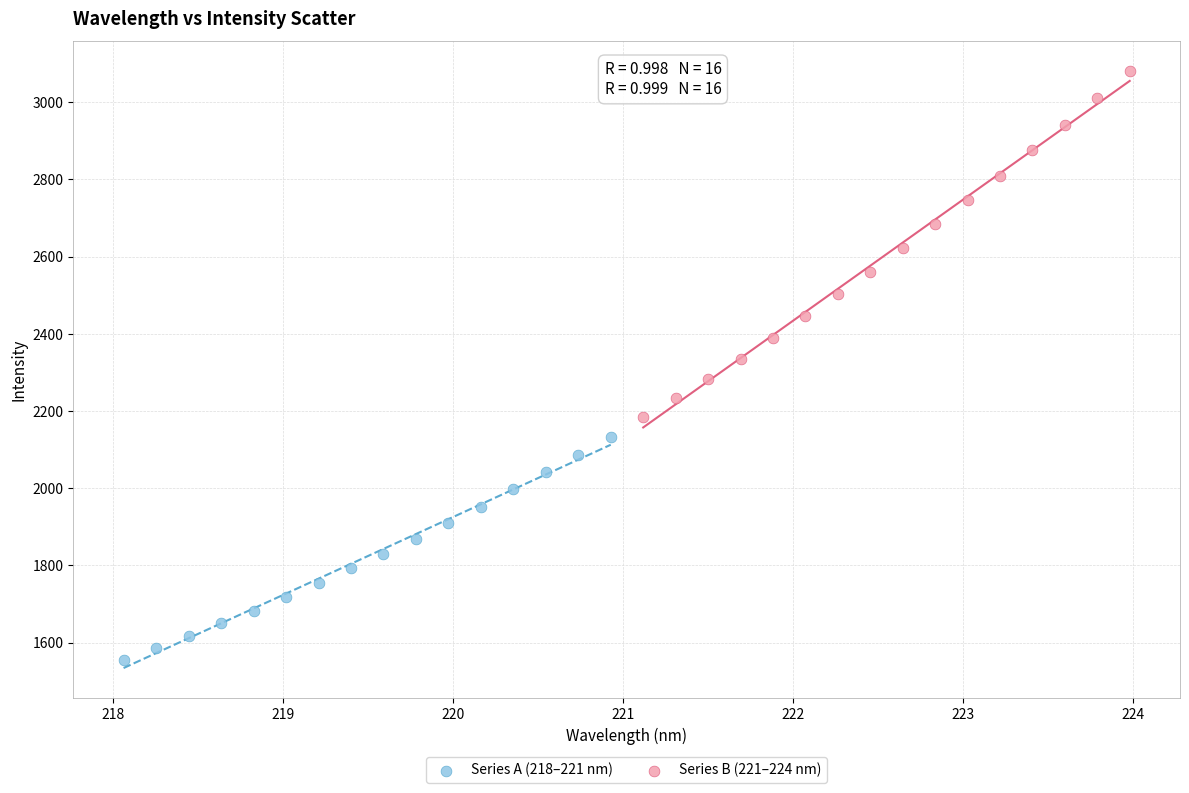

What are all the series names shown in the legend?

Series A (218–221 nm), Series B (221–224 nm)